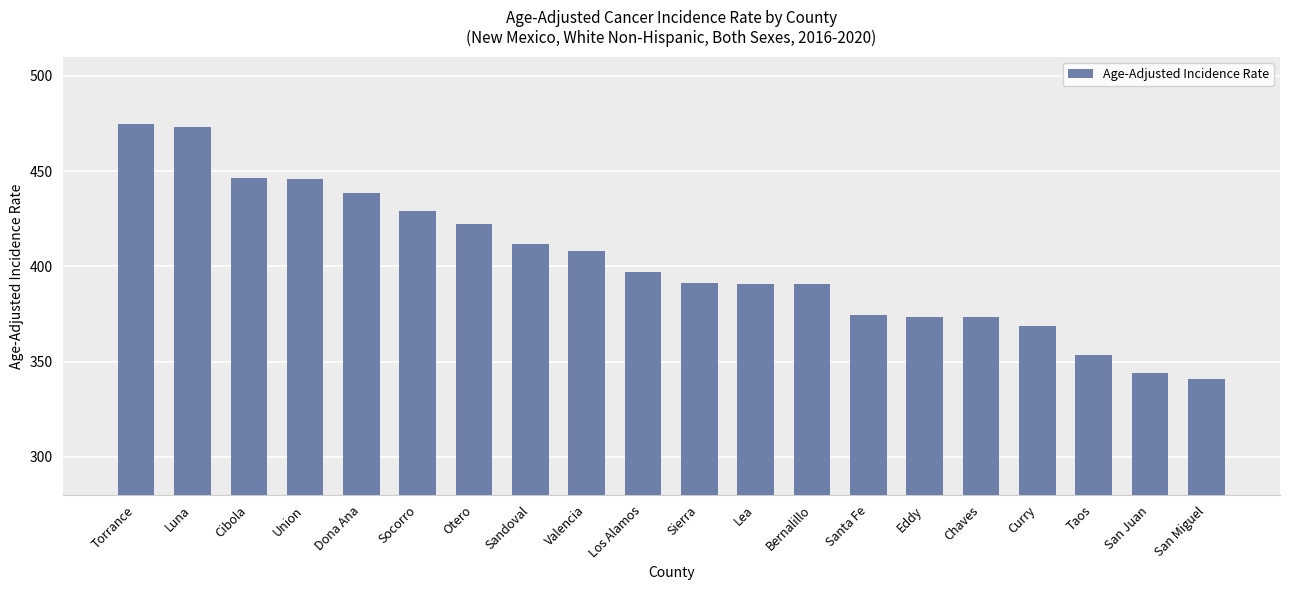

What is the maximum value shown in the chart?

474.5